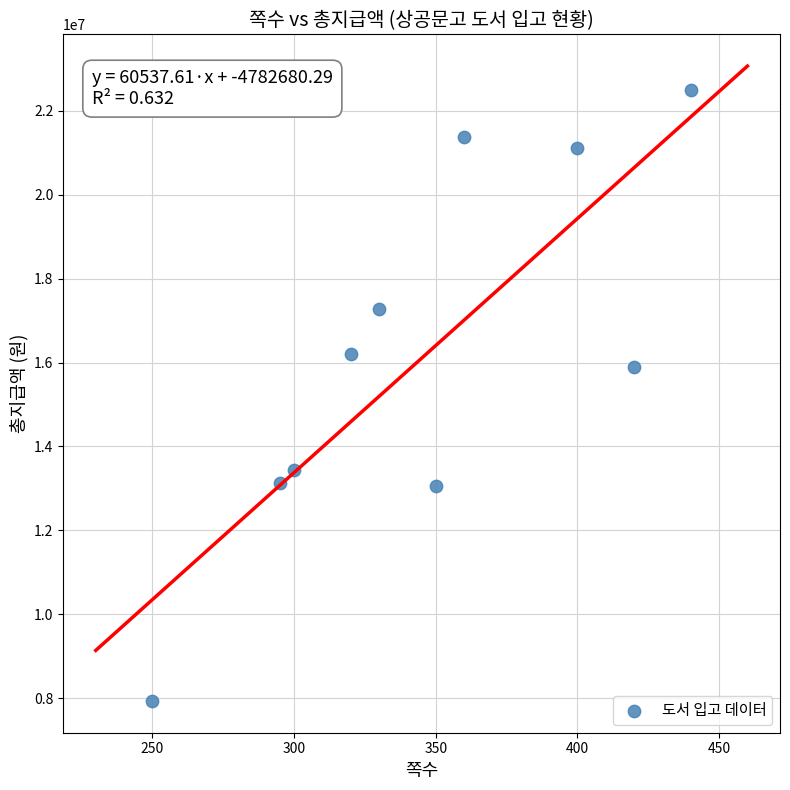

What is the average X value?

346